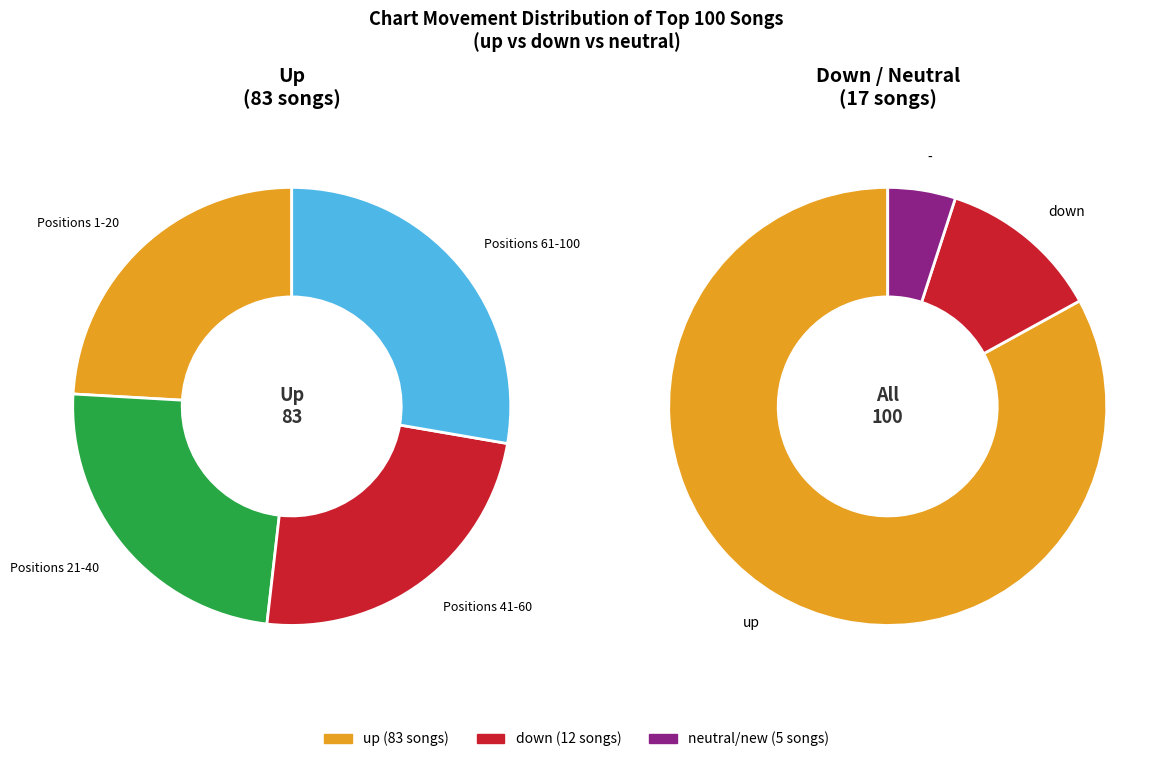

What percentage is the - slice, to the nearest percent?

5%